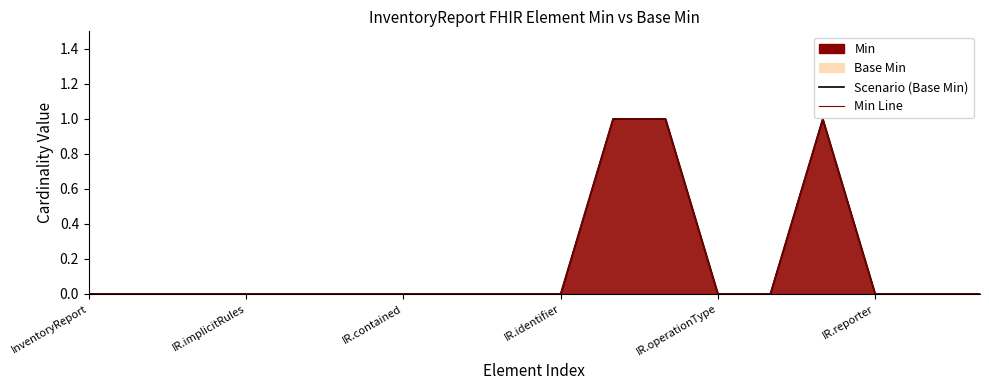

What is the label of the 12th point from the left?

11